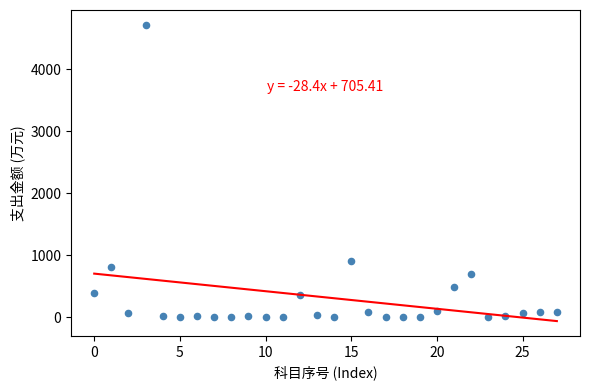

What Y value in the scatter plot is closest to 2359?

916.7